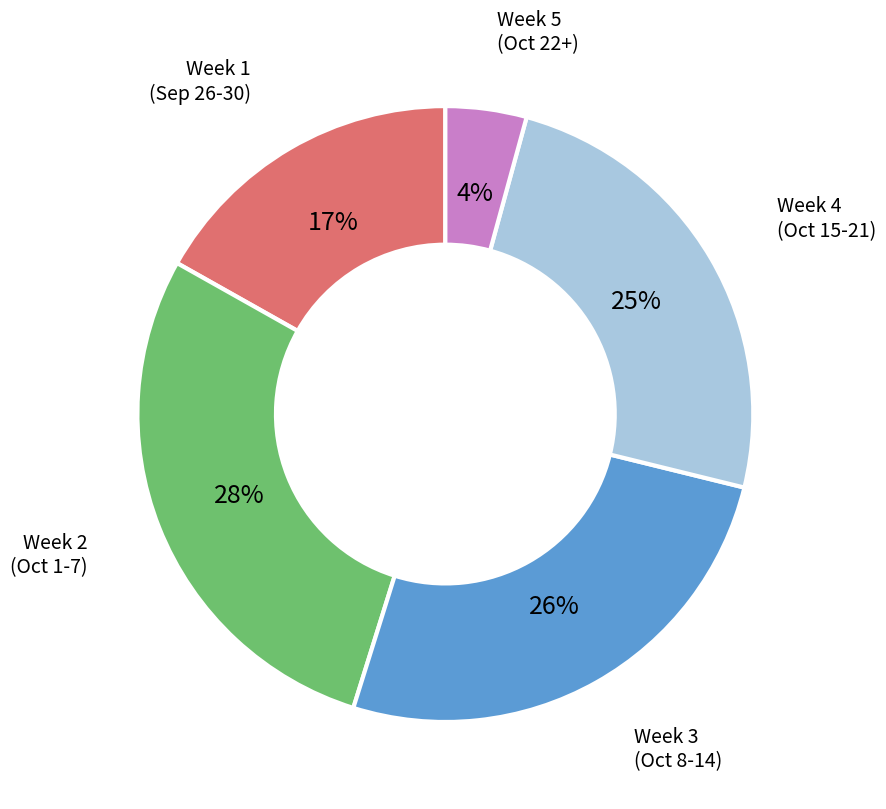

How many segments does this pie chart have?

5